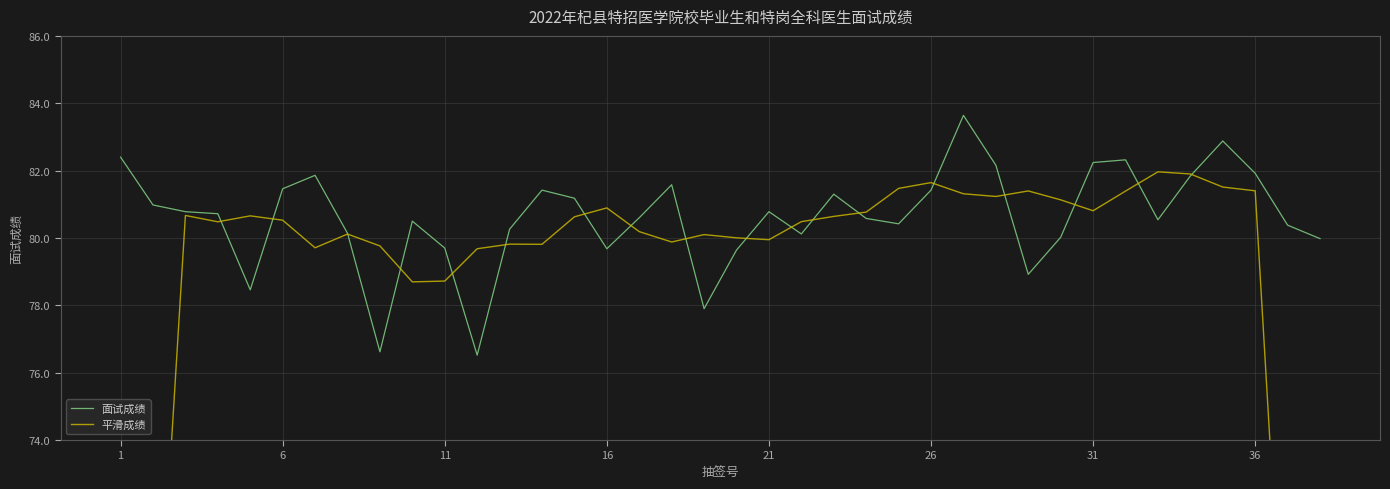

The value of 面试成绩 at 6 is 81.5. True or false?

True